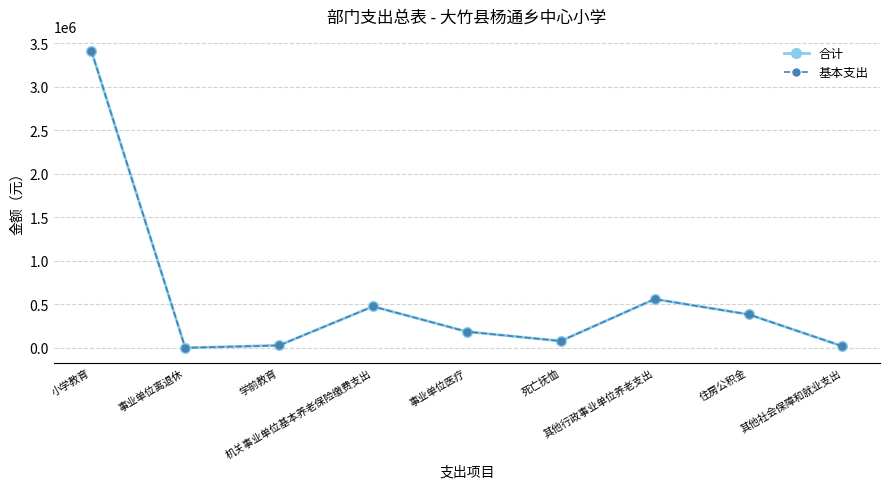

Which series has the widest spread of values?

合计